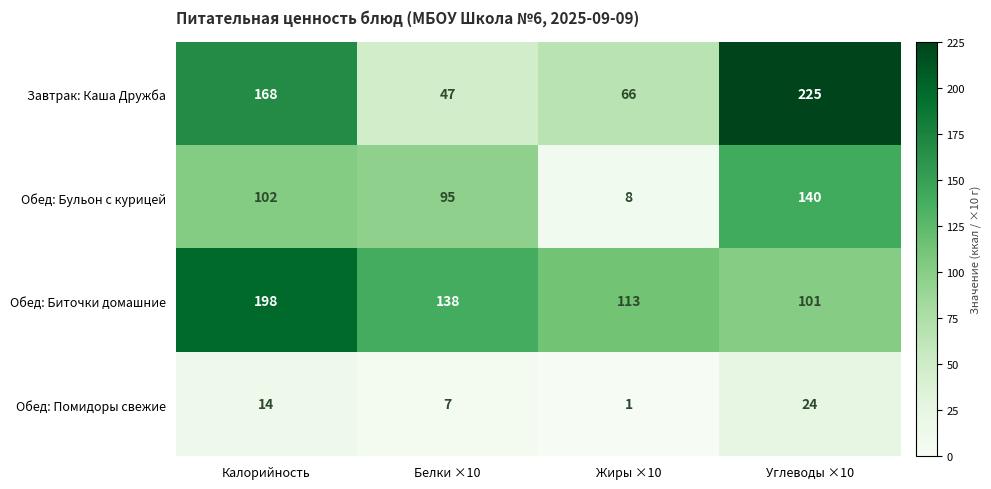

At Углеводы ×10, list the series in order from smallest to largest.

Обед: Помидоры свежие, Обед: Биточки домашние, Обед: Бульон с курицей, Завтрак: Каша Дружба